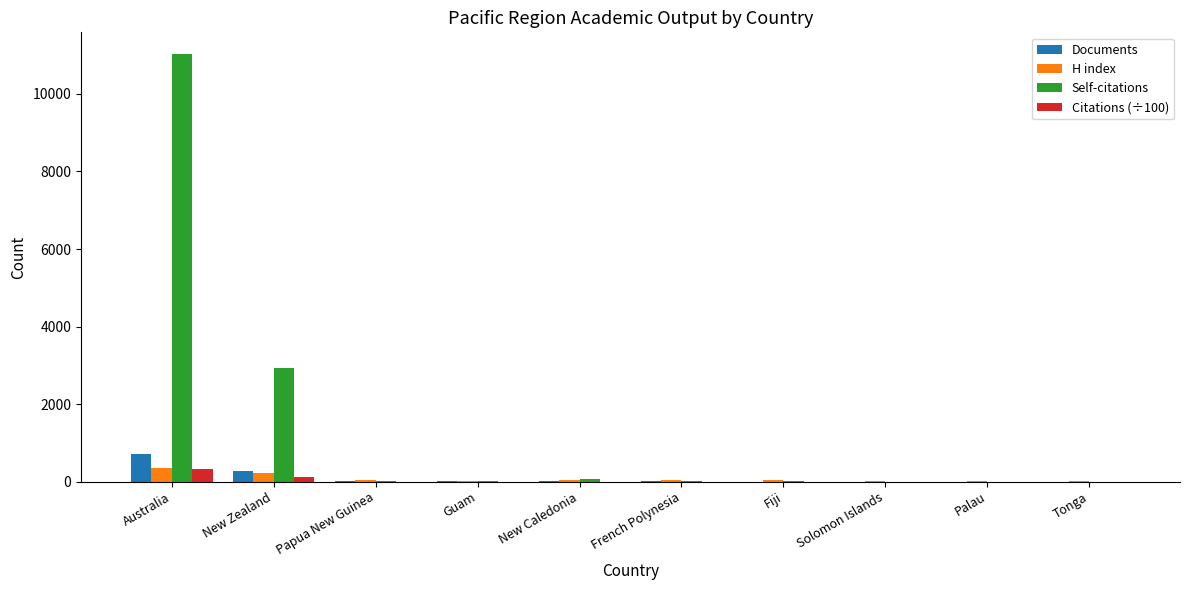

What is the total value across all series at Australia?

12417.2